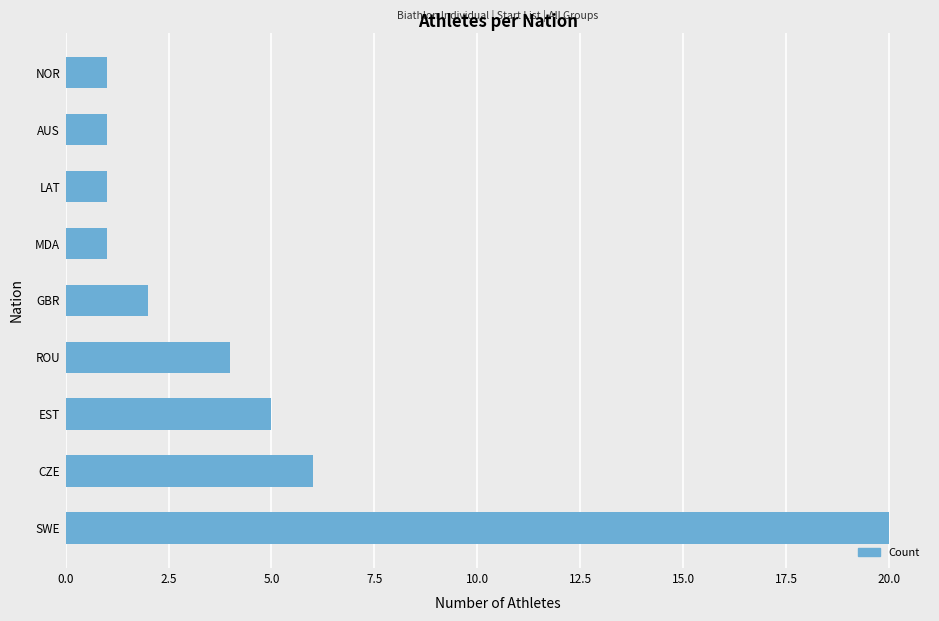

Where is the data nearest to the value 10?

CZE